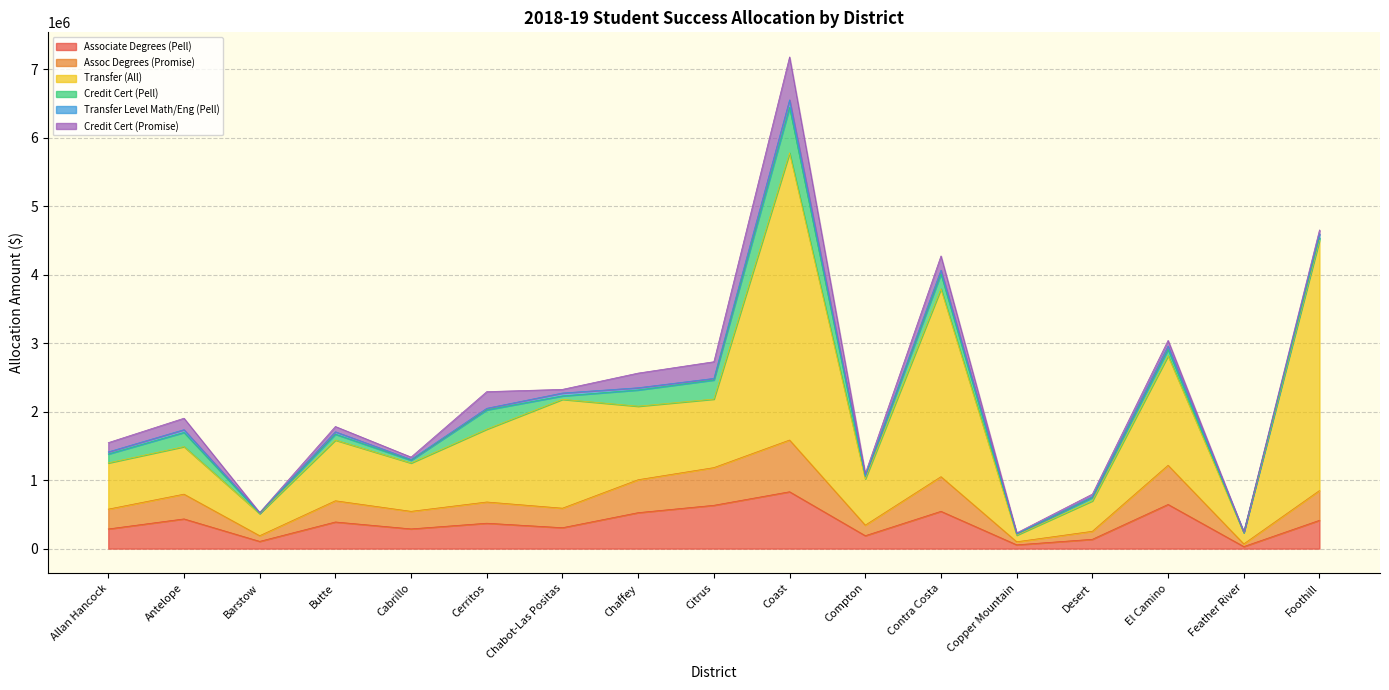

The value of Assoc Degrees (Promise) at Copper Mountain is 100066.5. True or false?

True